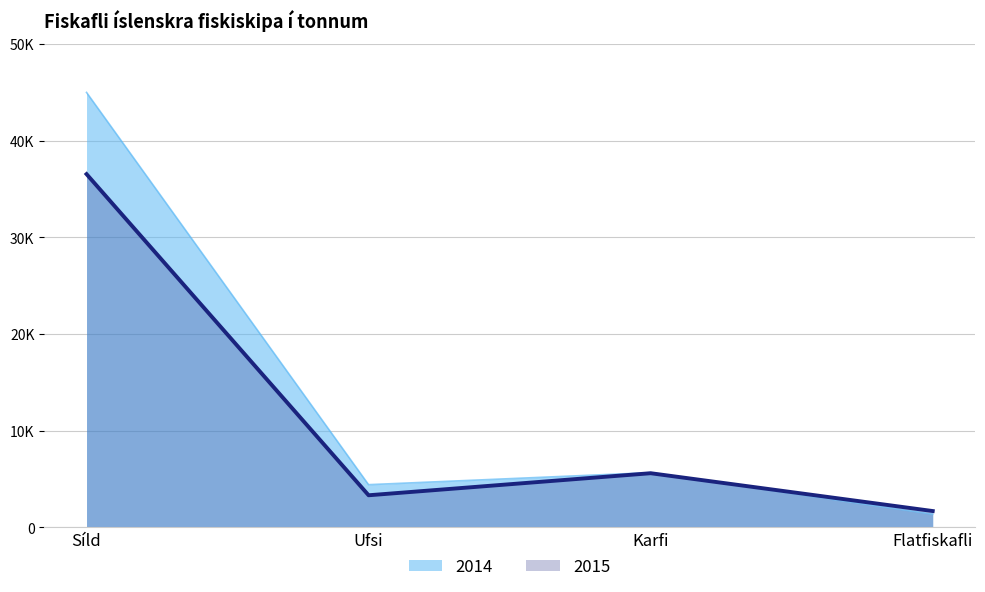

At which category does 2015 reach its first local peak?

Karfi